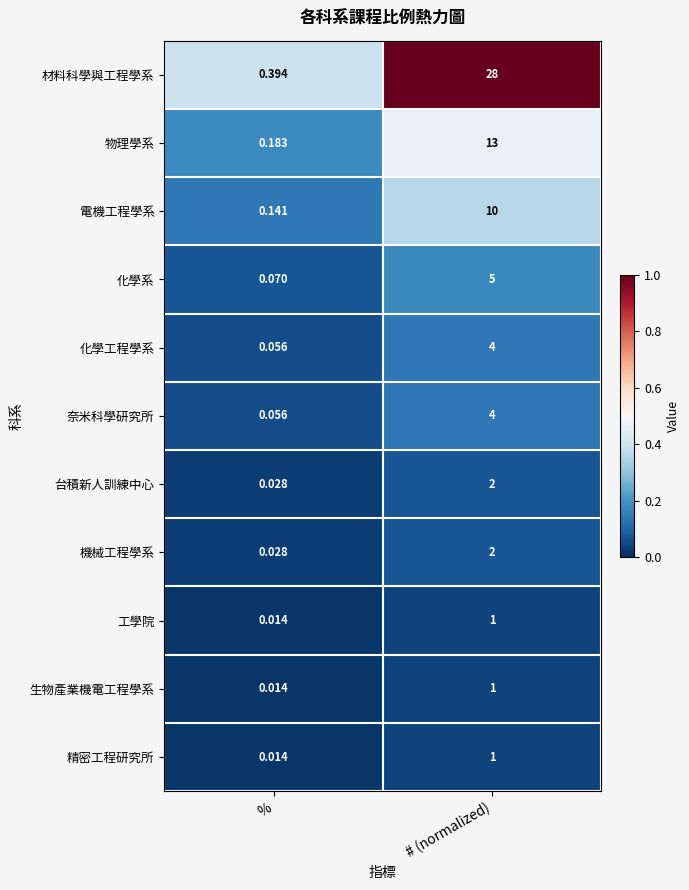

Which label corresponds to the largest value in the chart?

# (normalized)